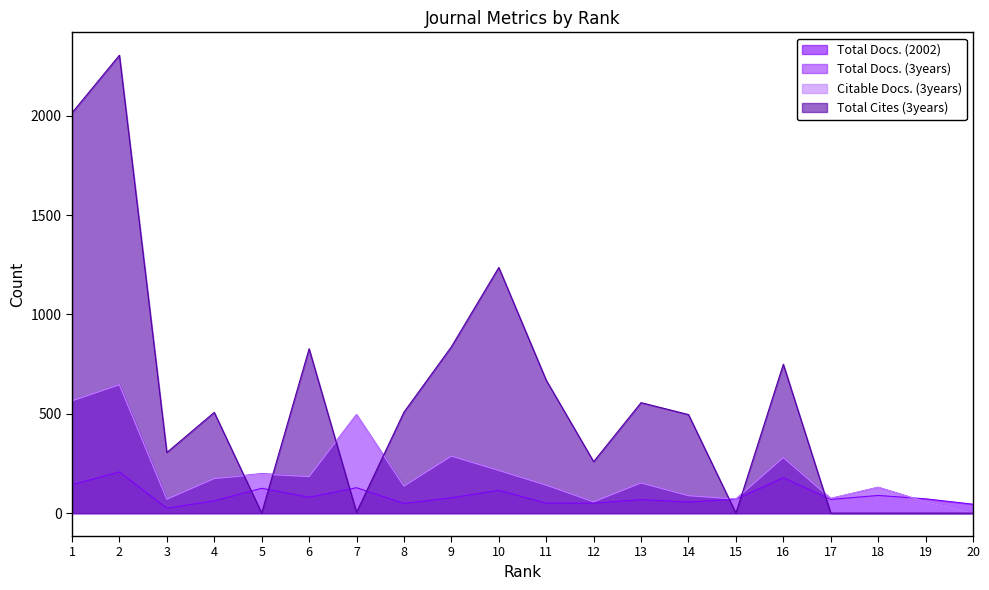

How many values in the Total Docs. (2002) series exceed 72?

9